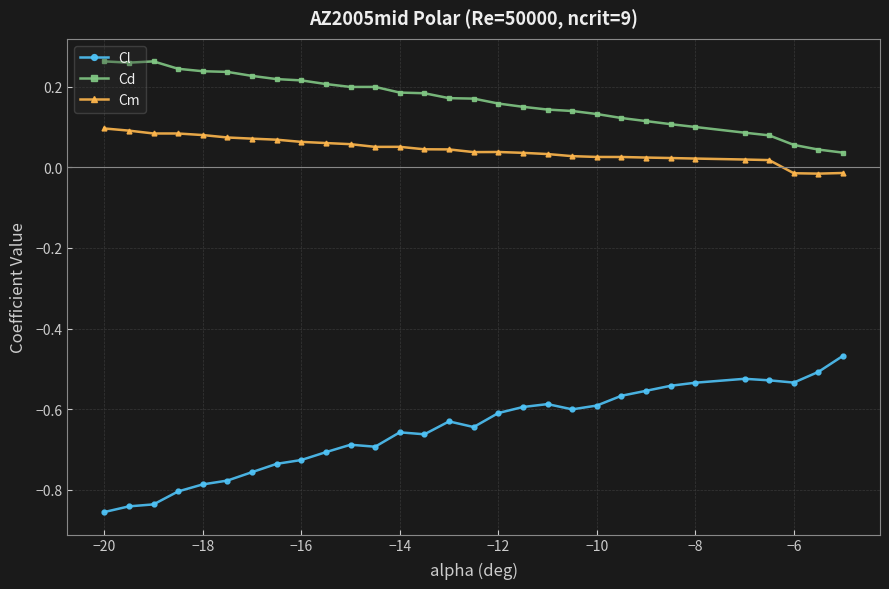

Which series has the largest range (max minus min)?

Cl